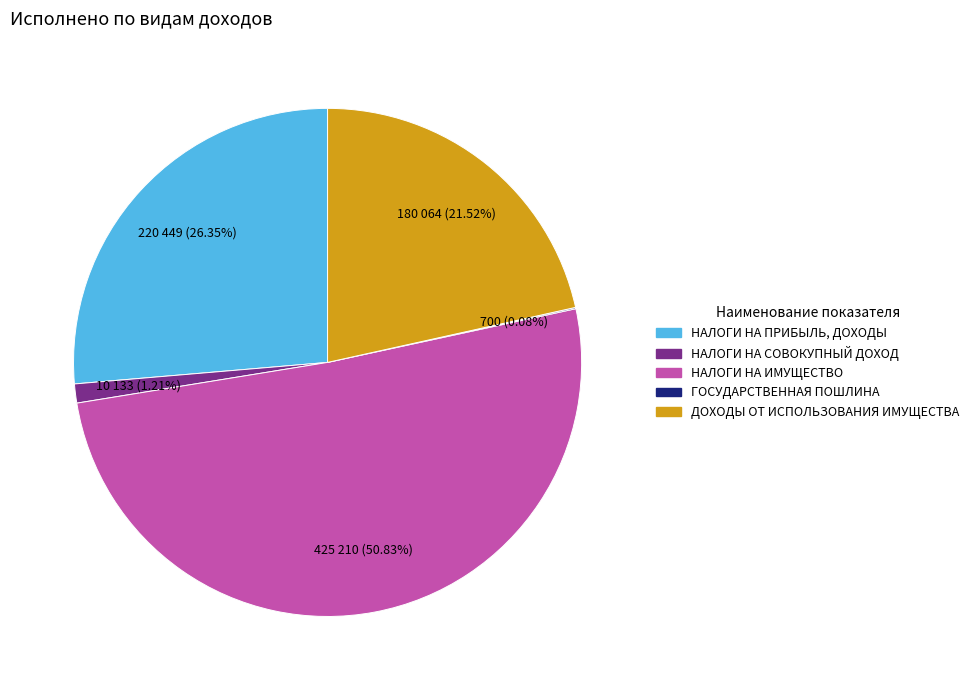

Between НАЛОГИ НА СОВОКУПНЫЙ ДОХОД and ДОХОДЫ ОТ ИСПОЛЬЗОВАНИЯ ИМУЩЕСТВА, which is larger?

ДОХОДЫ ОТ ИСПОЛЬЗОВАНИЯ ИМУЩЕСТВА